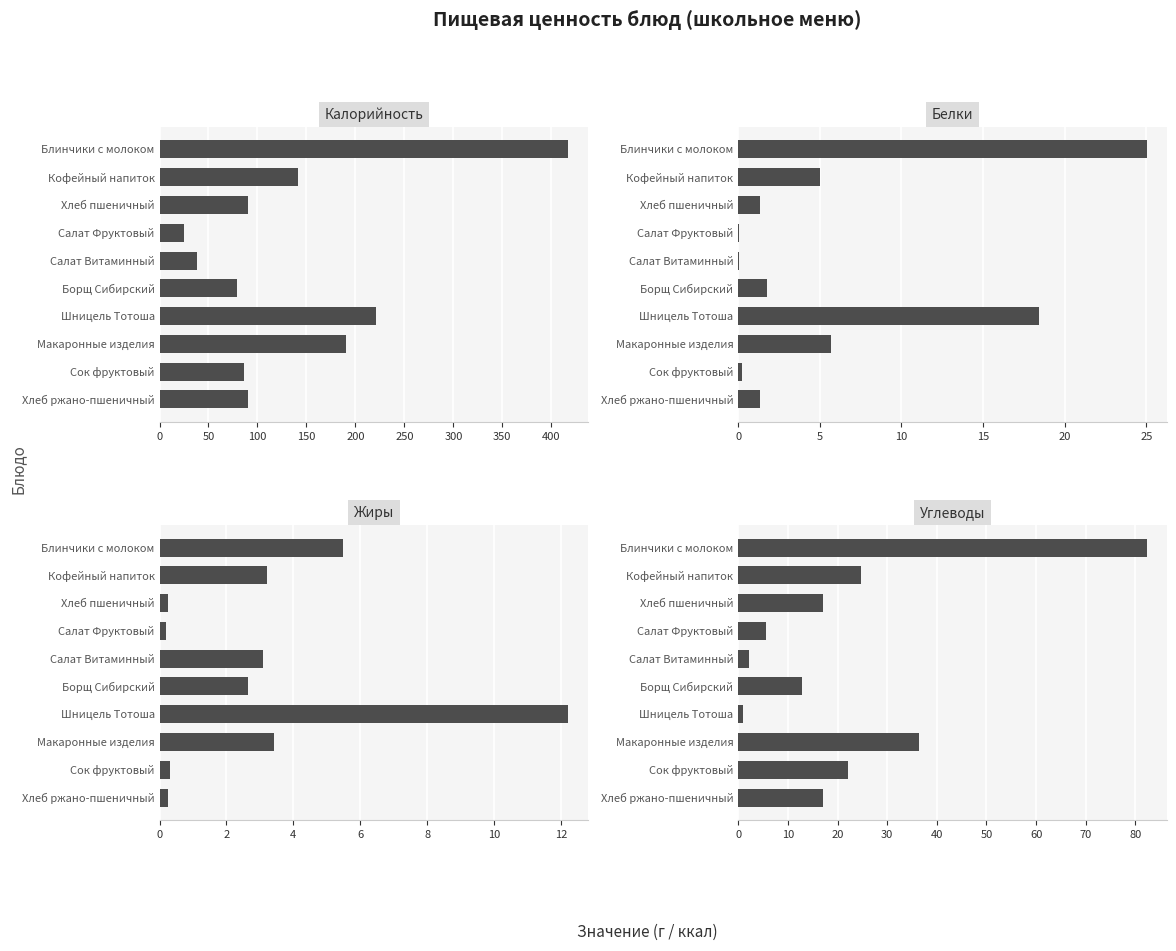

The value of Белки at Салат Фруктовый is 0.0. True or false?

True